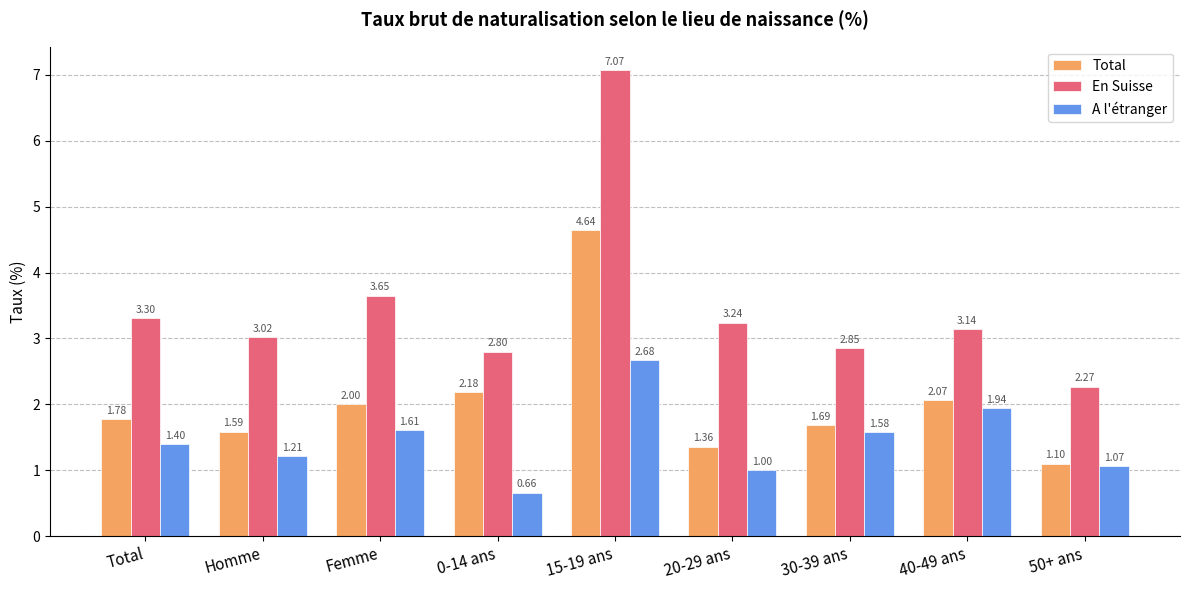

Which series changed the most between Femme and 30-39 ans?

En Suisse